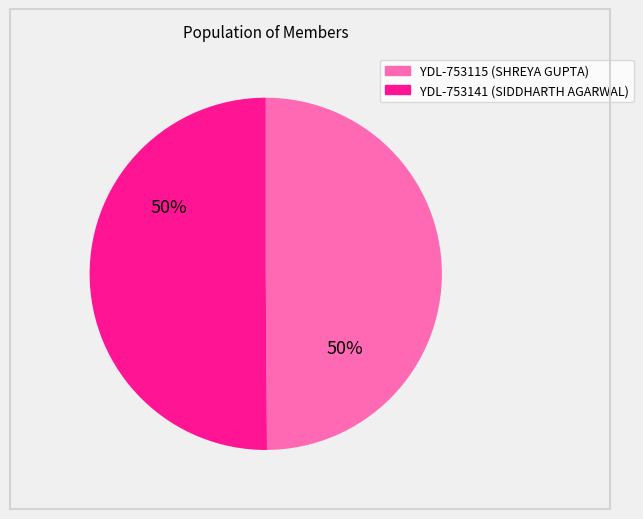

Count the number of slices in the pie.

2